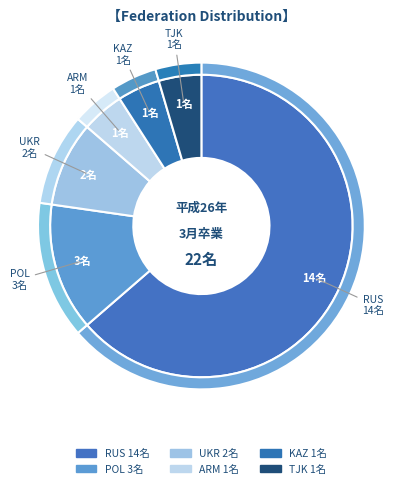

What is the change in value from POL to TJK?

-2